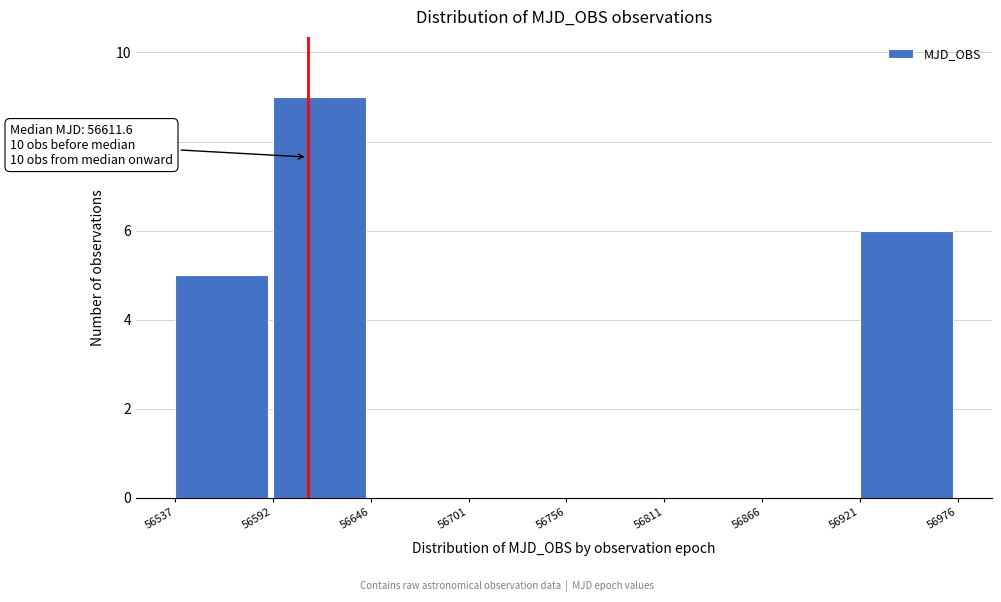

Over which range of the x-axis is the bar tallest?

56592 to 56646